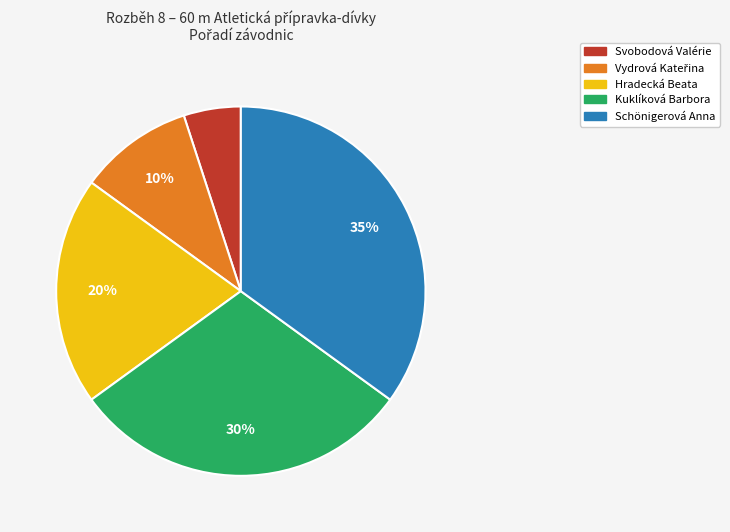

The Svobodová Valérie slice represents 1% of the pie. True or false?

False